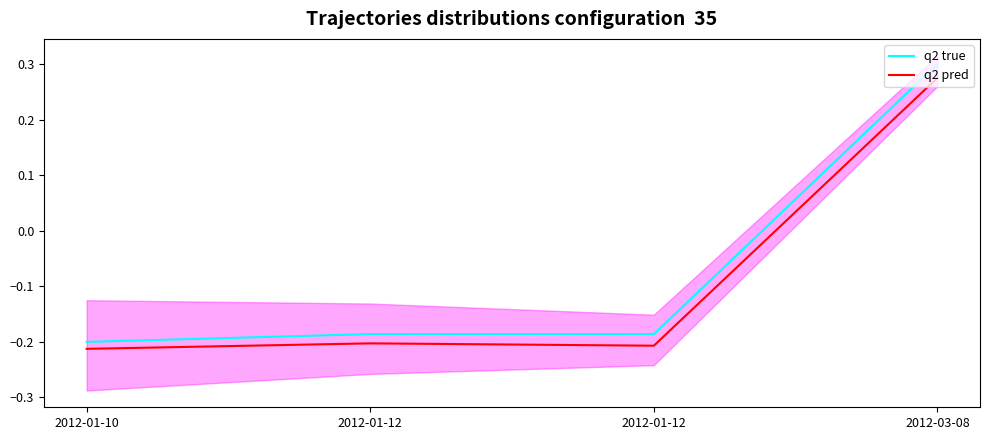

How many interior local valleys does the q2 true series have?

1